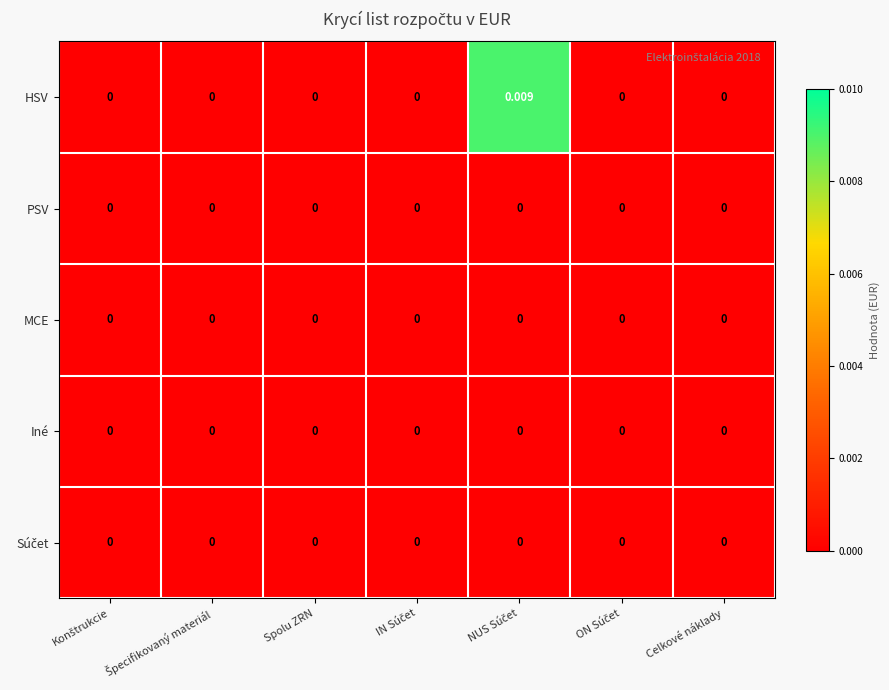

Which series has the largest total across all categories?

HSV